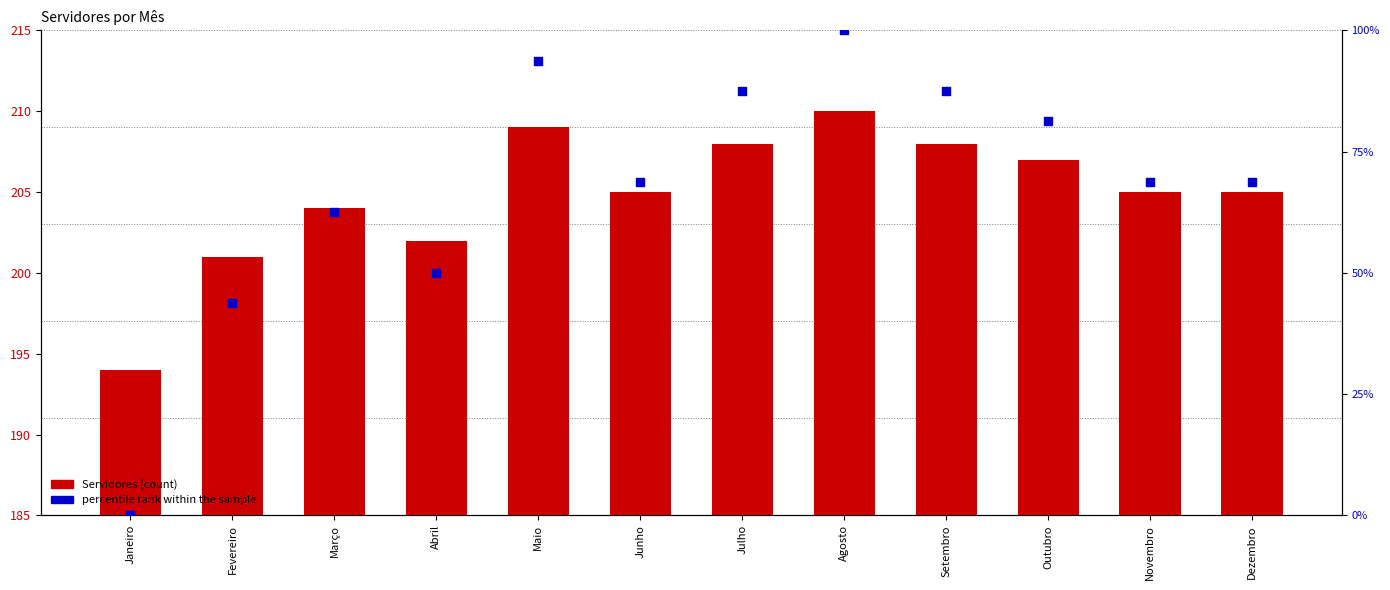

Which series contains the highest Y value?

Servidores